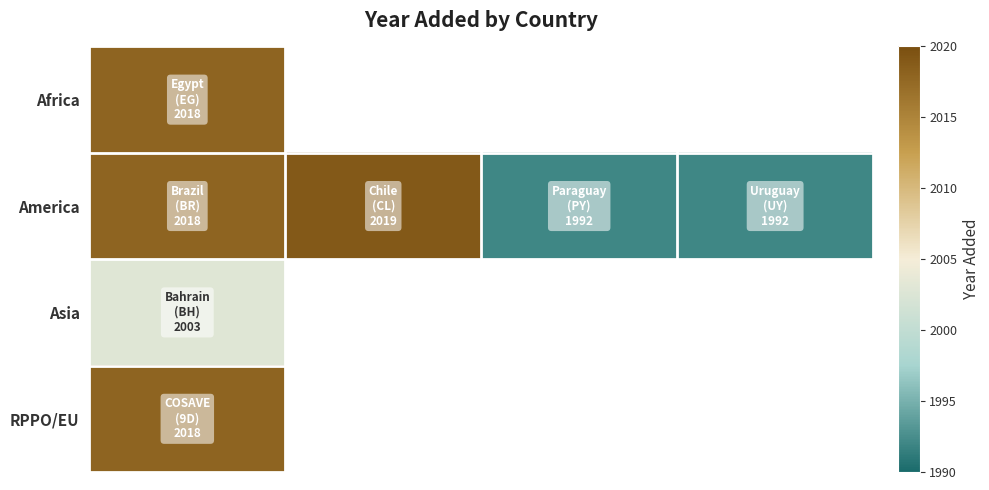

List the series in order of their peak value, lowest first.

Asia, Africa, RPPO/EU, America